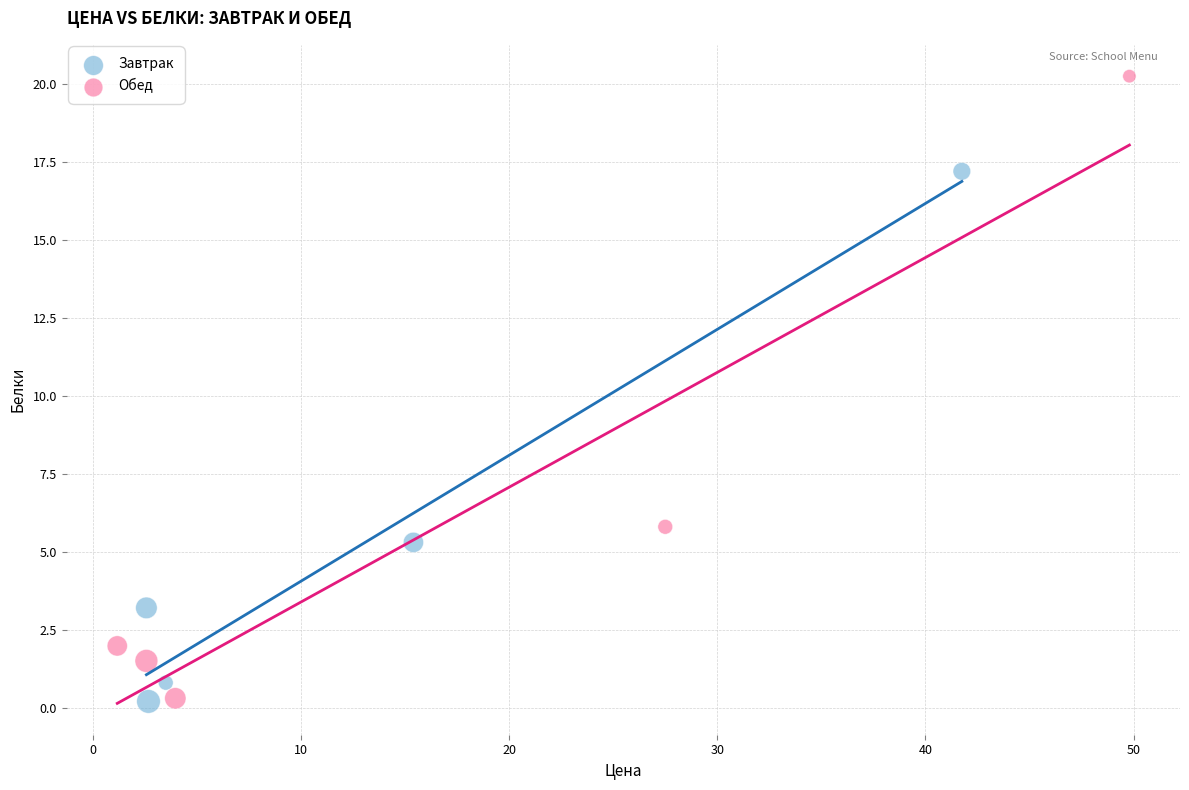

Which series has the largest Y range (max minus min)?

Обед